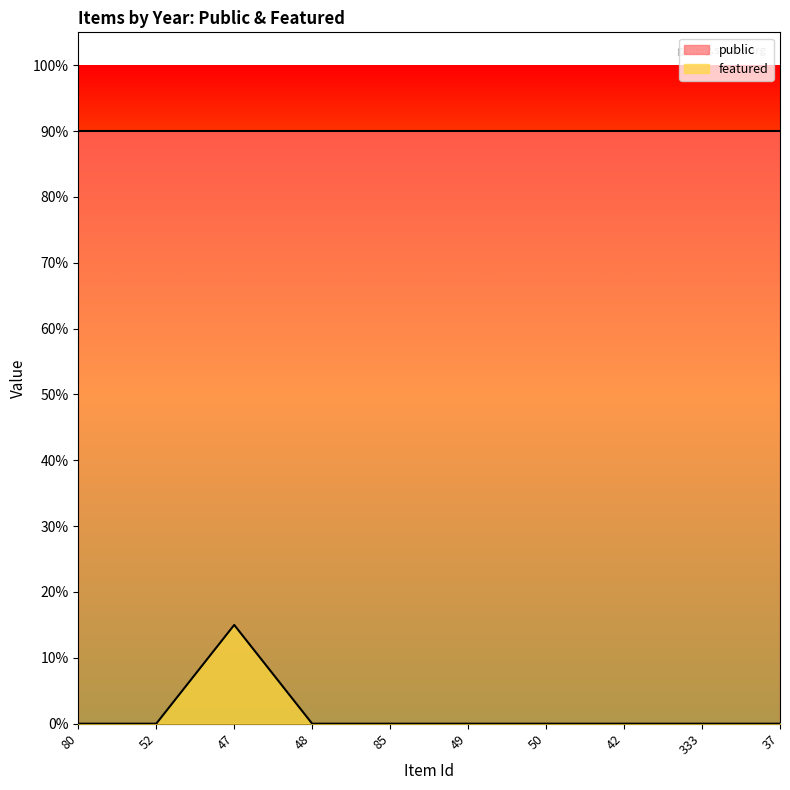

List the labels in order of value, smallest first.

80, 52, 48, 85, 49, 50, 42, 333, 37, 47